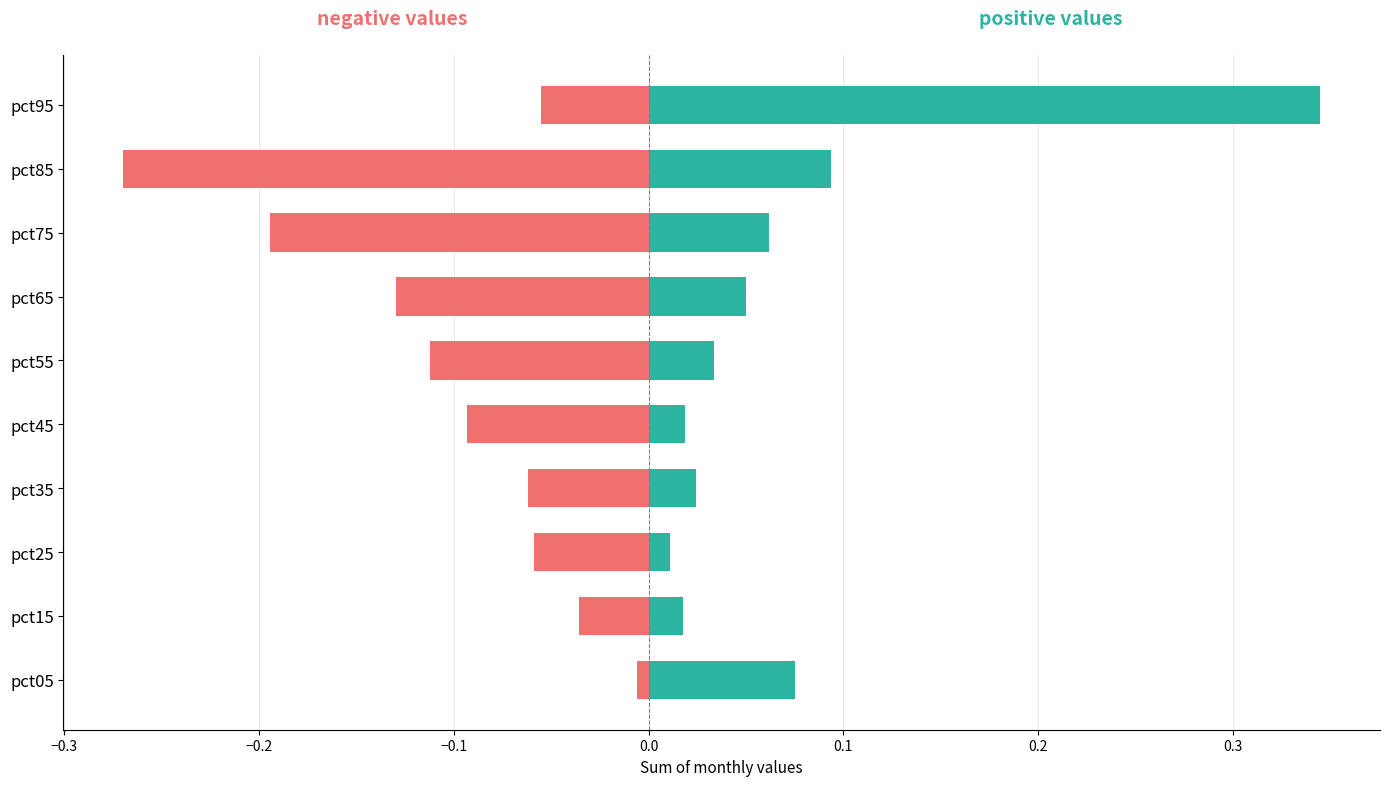

Is it true that positive values equals 0.0 at pct55?

False